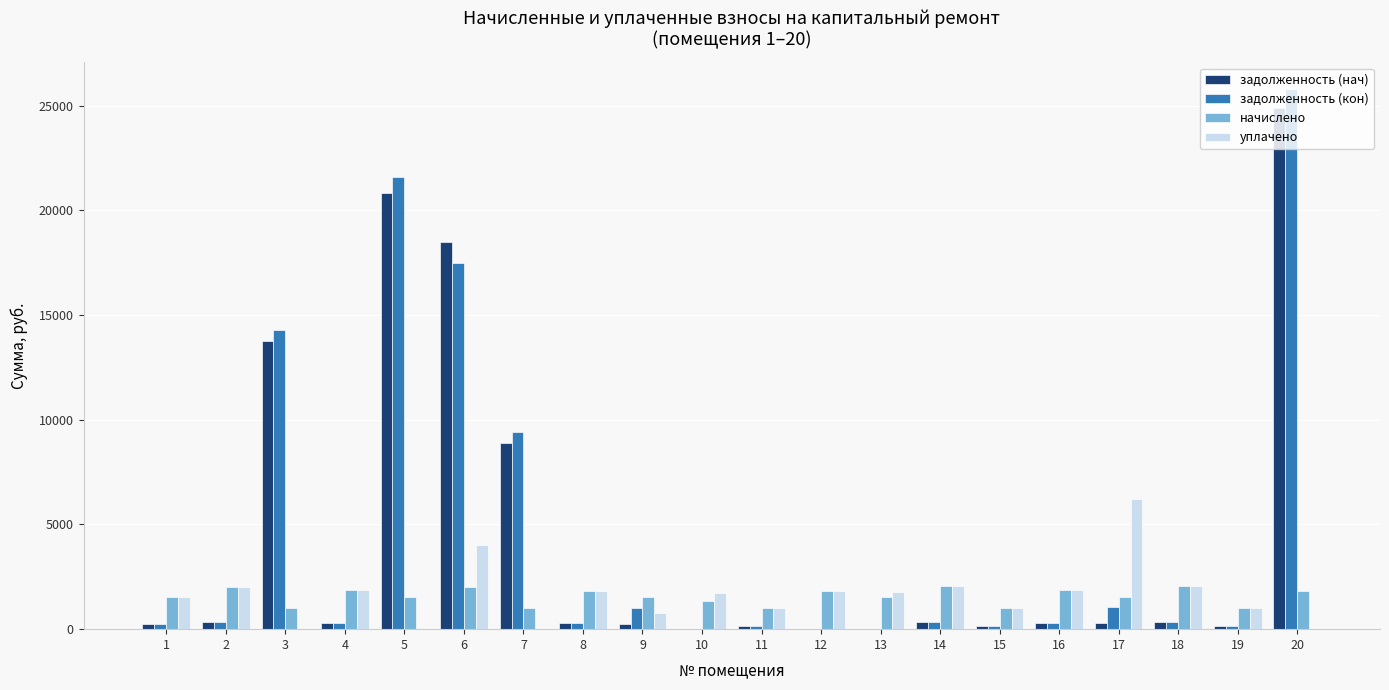

Between 3 and 18, which series saw the biggest shift?

задолженность (кон)